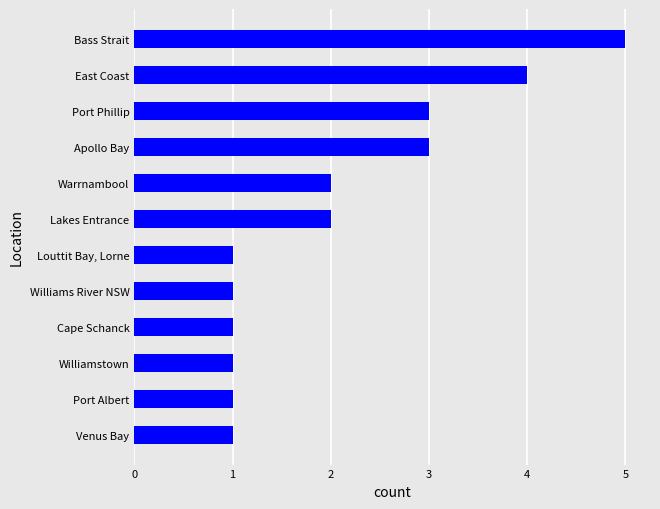

The value at Louttit Bay, Lorne is 1. True or false?

True